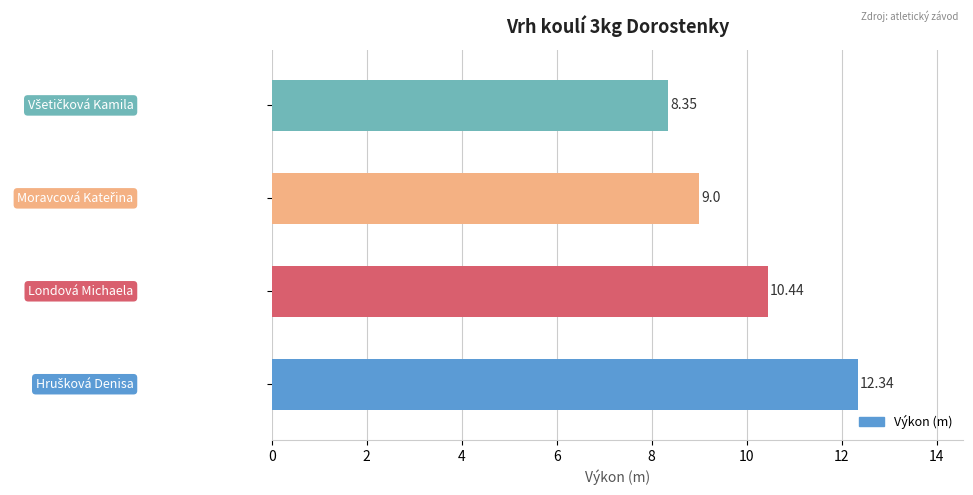

Are the bars horizontal?

Yes